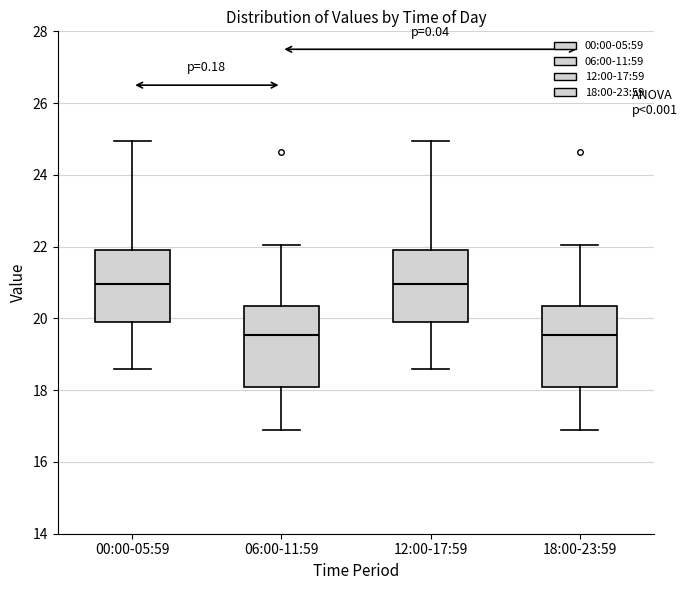

Reading left to right, read every box against the y-axis: the position of its median line, the range the box covers, and the ends of its whiskers. The values are not printed on the chart, so give them approximately, as read against the axis.

00:00-05:59: median 21.0, box 19.8 to 22.0, whiskers 18.6 to 25.0
06:00-11:59: median 19.6, box 18.0 to 20.4, whiskers 16.8 to 22.0
12:00-17:59: median 21.0, box 19.8 to 22.0, whiskers 18.6 to 25.0
18:00-23:59: median 19.6, box 18.0 to 20.4, whiskers 16.8 to 22.0